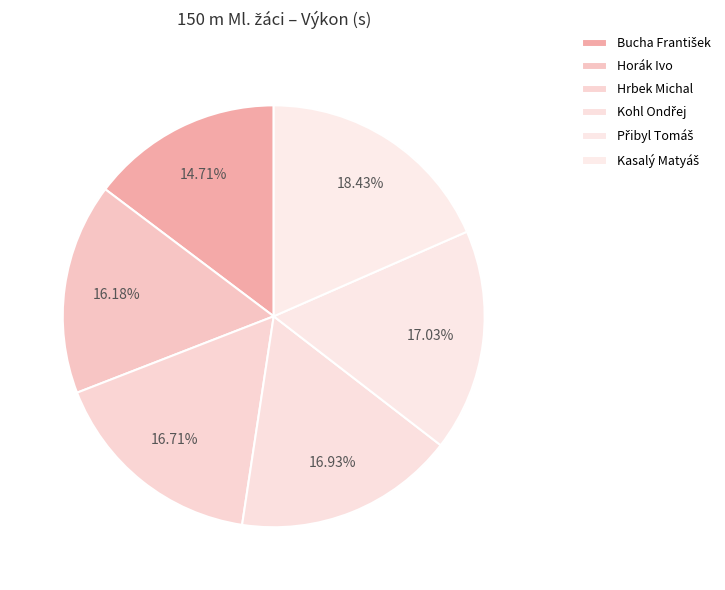

Is there a majority slice in this chart?

No